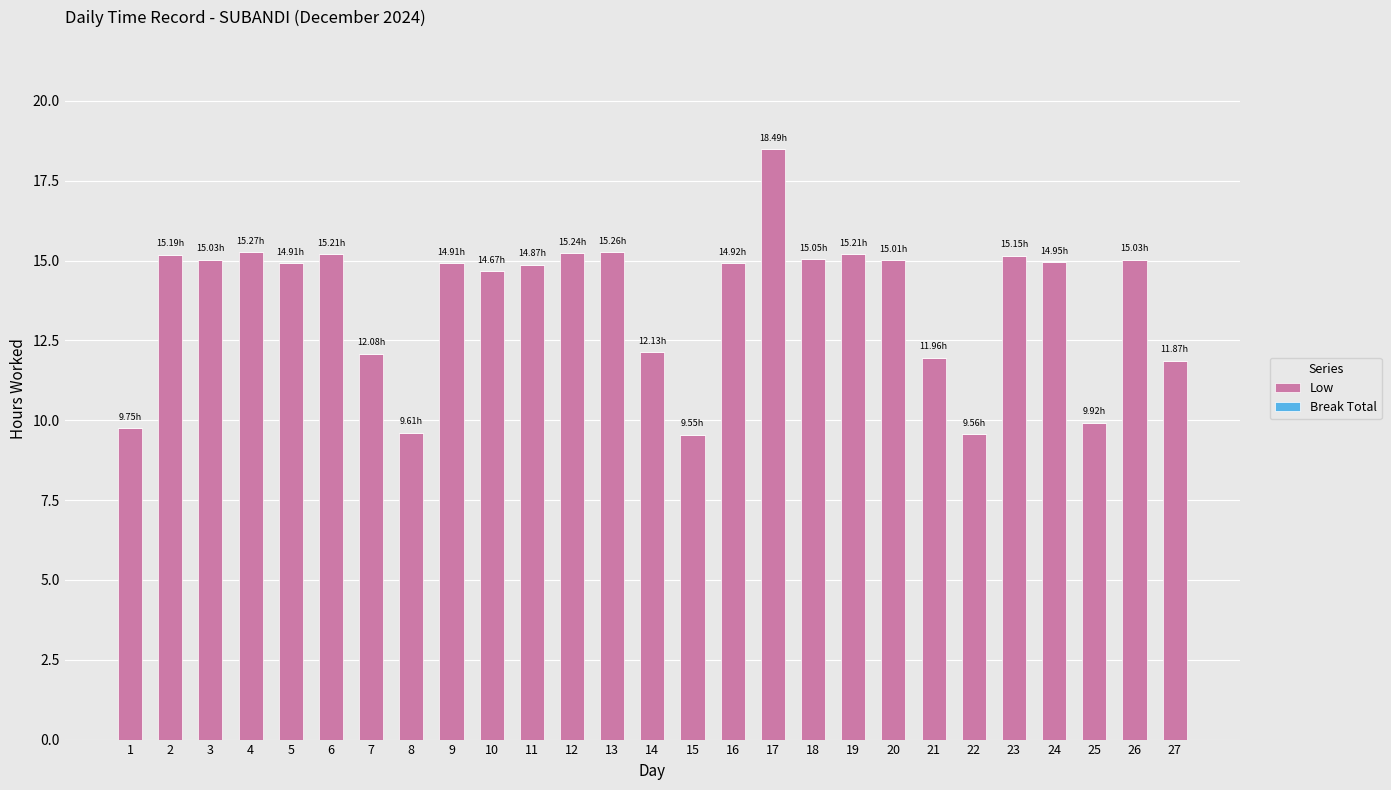

Are the bars horizontal?

No